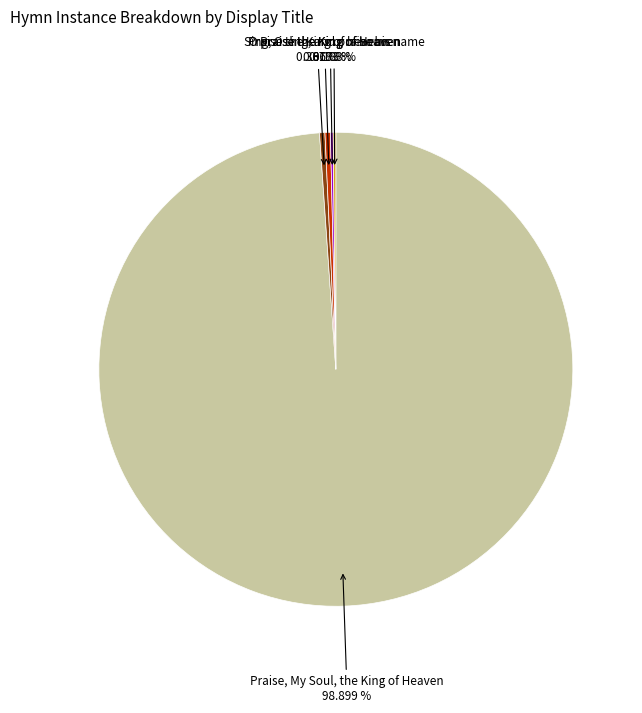

Between Praise, My Soul, the King of Heaven and O praise the King of heaven, which is larger?

Praise, My Soul, the King of Heaven